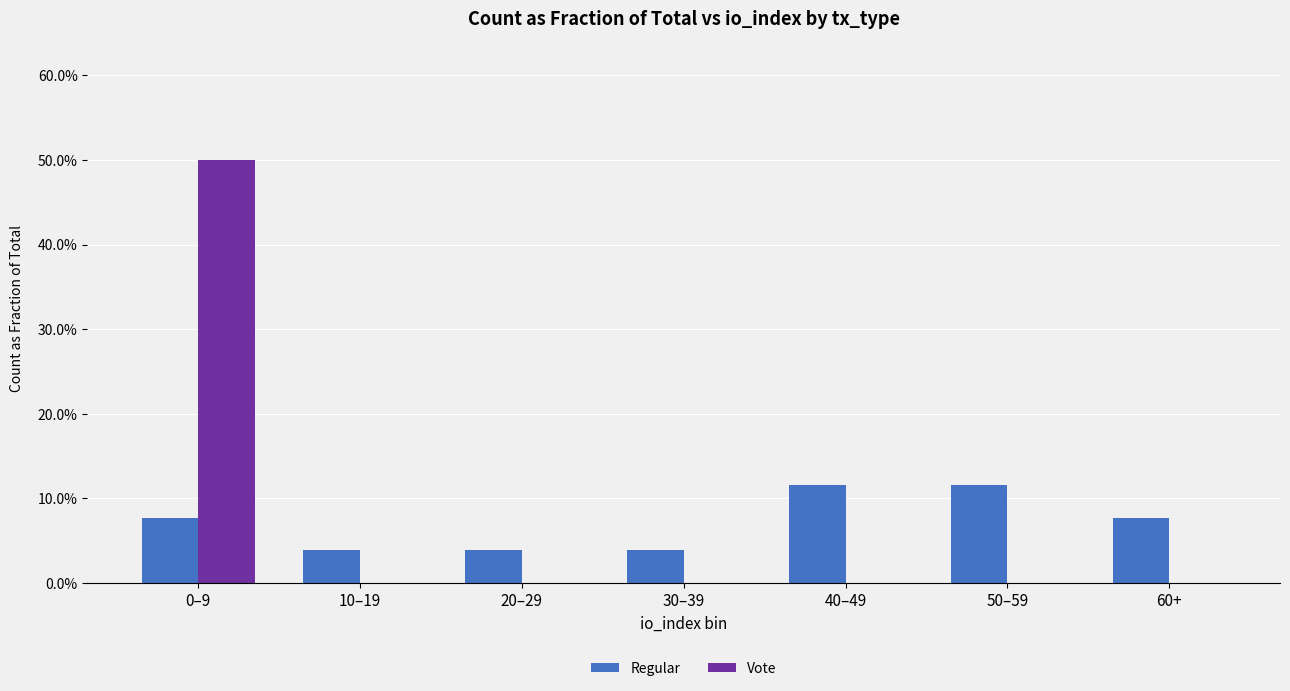

What position from the left is 0–9?

1